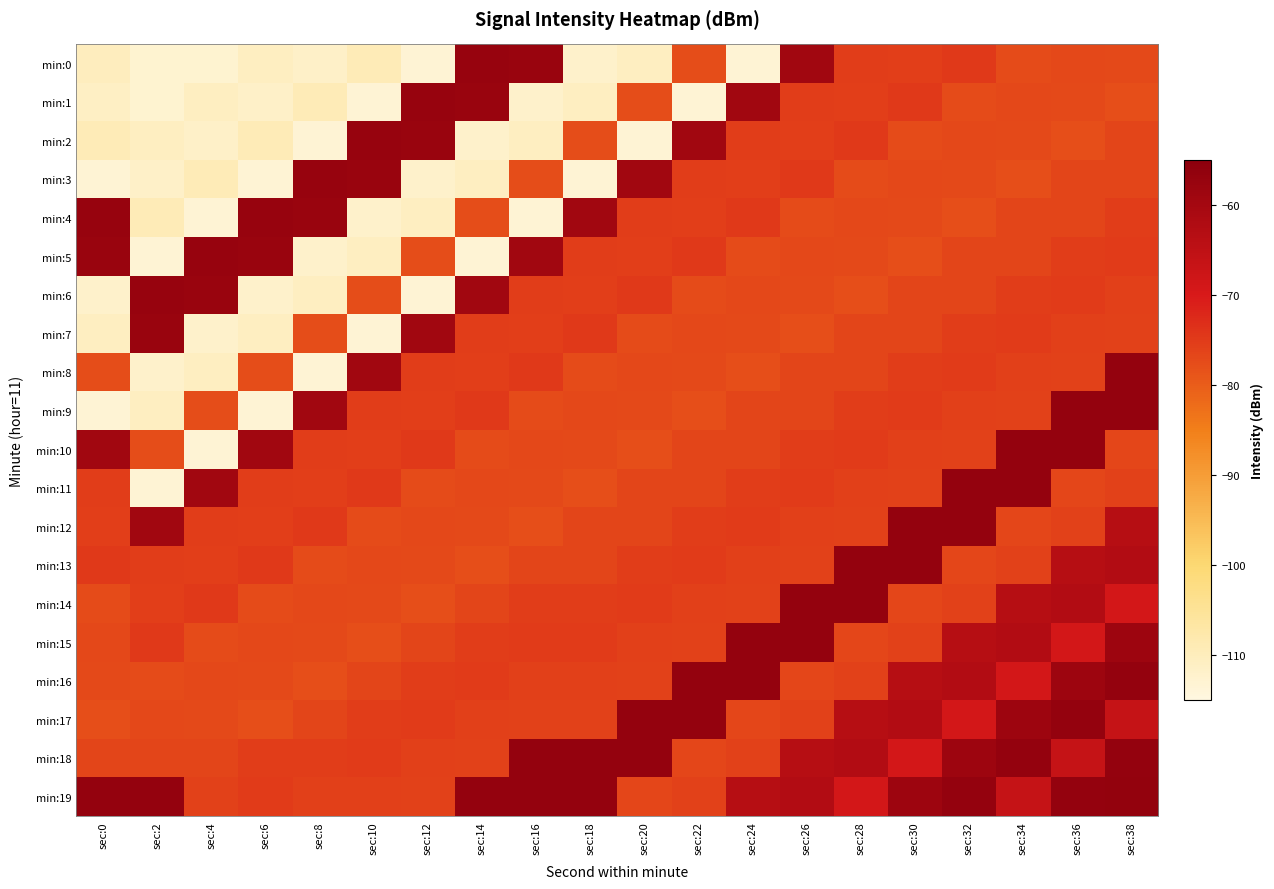

Count the number of categories in the chart.

20